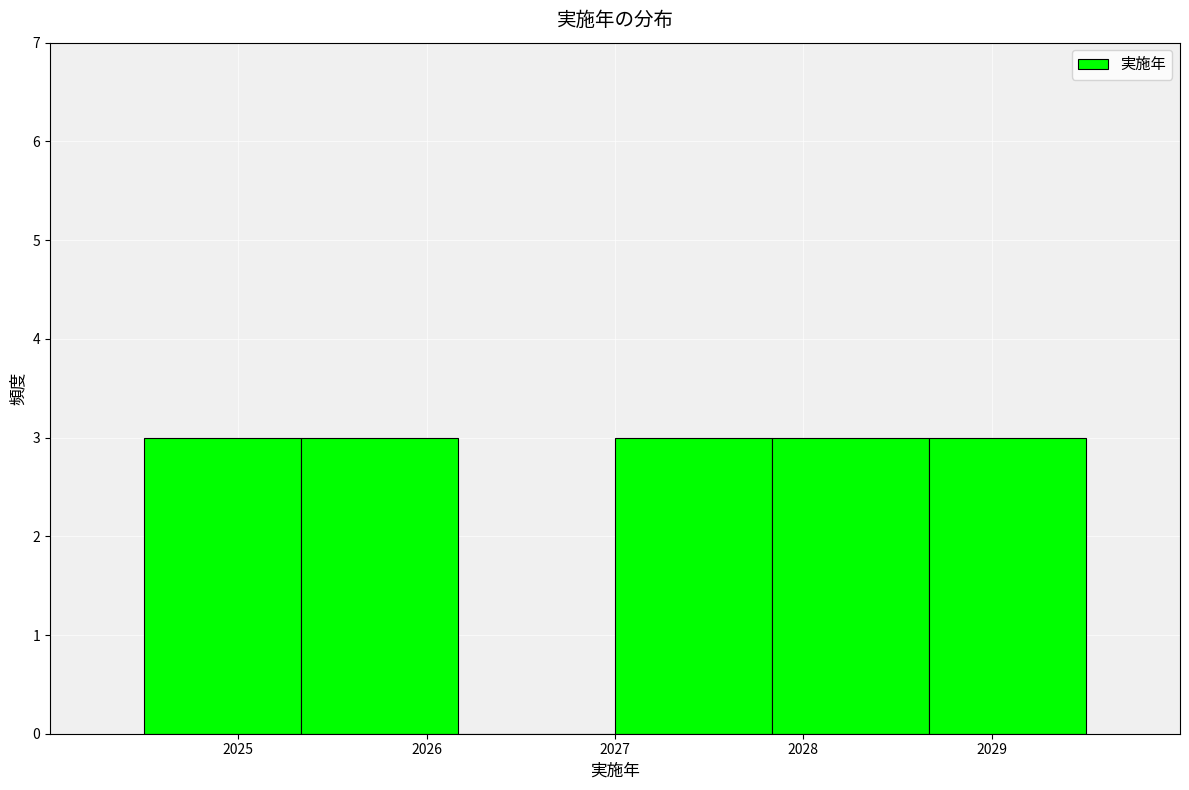

Reading left to right, list every bar in this chart as the range it spans on the x-axis followed by its height. Neither the bar edges nor the heights are printed on the chart, so give them approximately, as read against the axes.

2024.5 to 2025.3: 3
2025.3 to 2026.2: 3
2026.2 to 2027.0: 0
2027.0 to 2027.8: 3
2027.8 to 2028.7: 3
2028.7 to 2029.5: 3